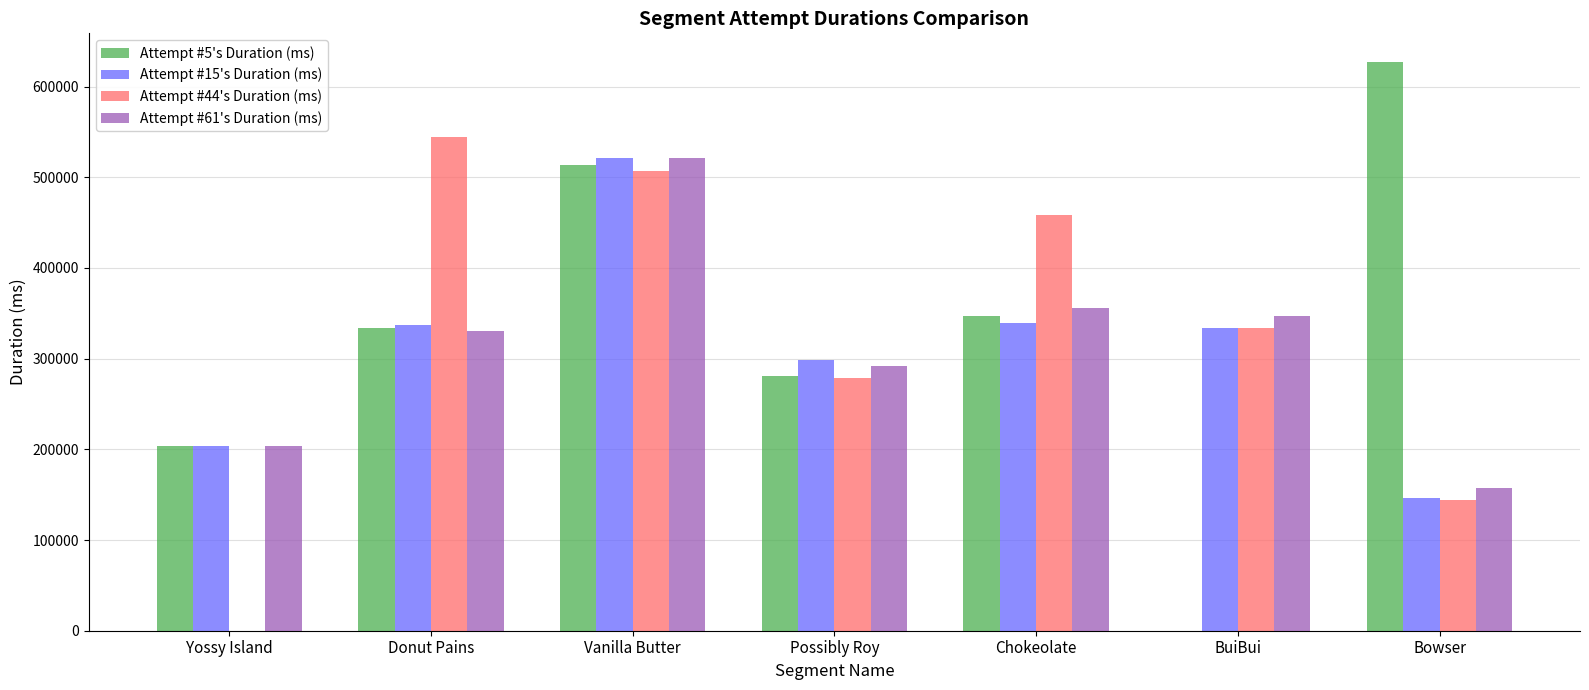

At which category is the sum across all series the highest?

Vanilla Butter